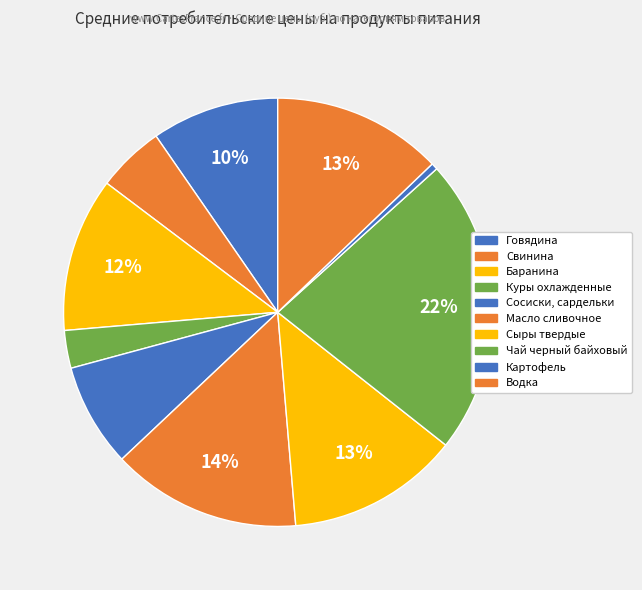

How many slices are in this pie chart?

10